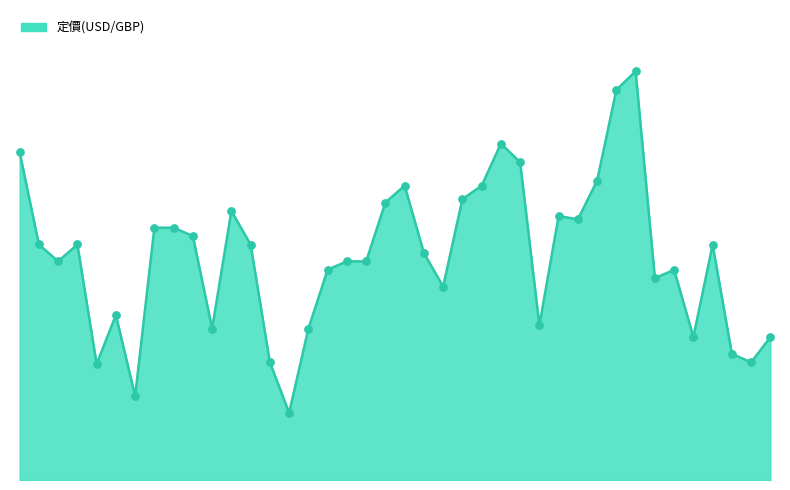

Does the chart have visible grid lines?

No